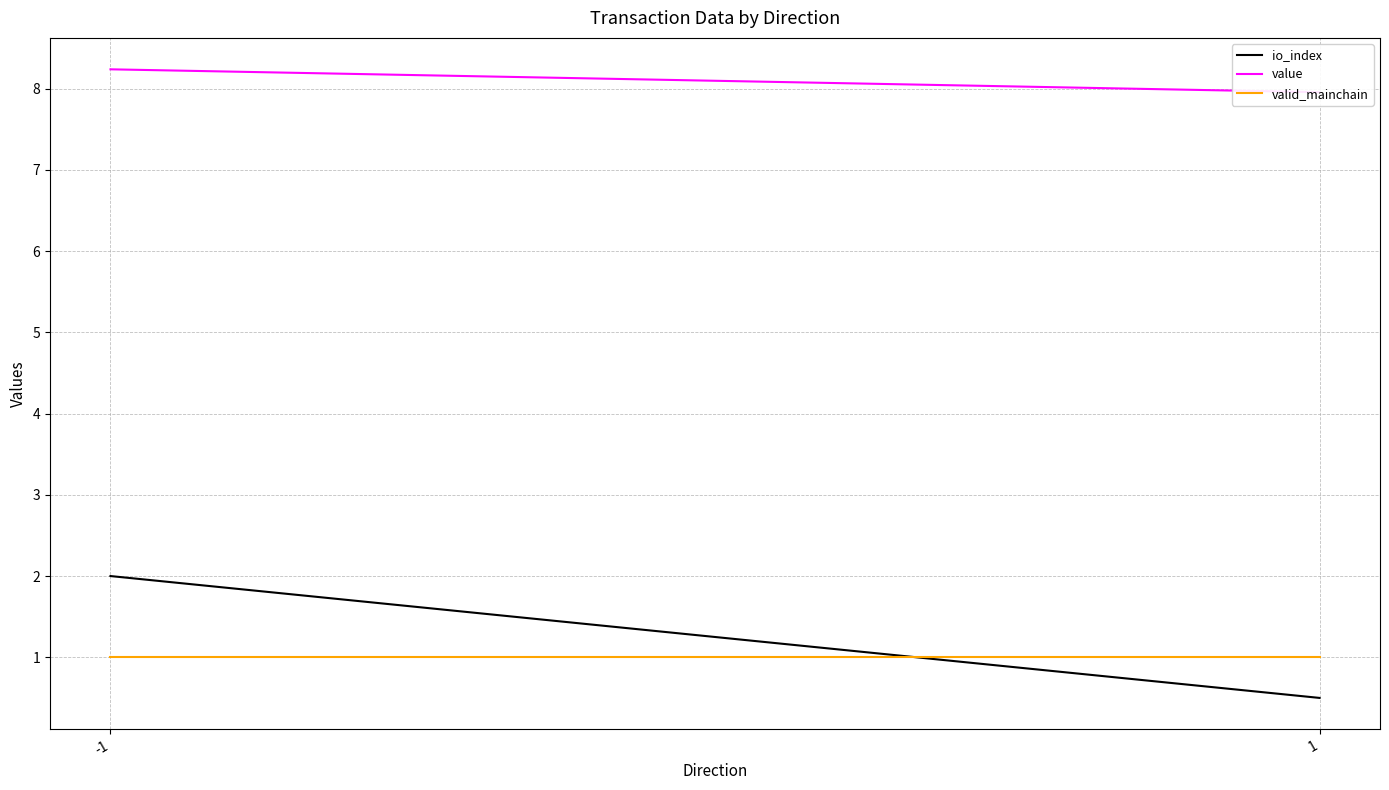

What is the difference between the highest and lowest values at 1?

7.5